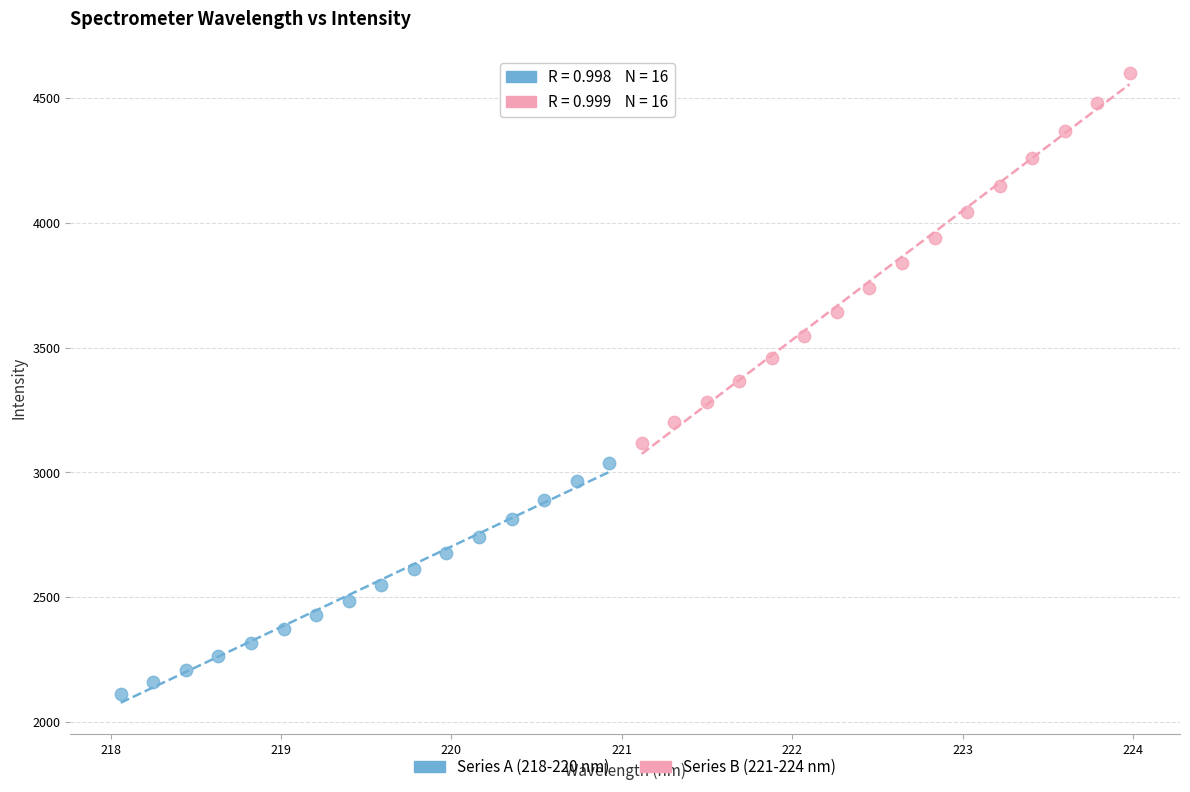

Which series reaches the minimum Y coordinate?

Series A (218-220 nm)